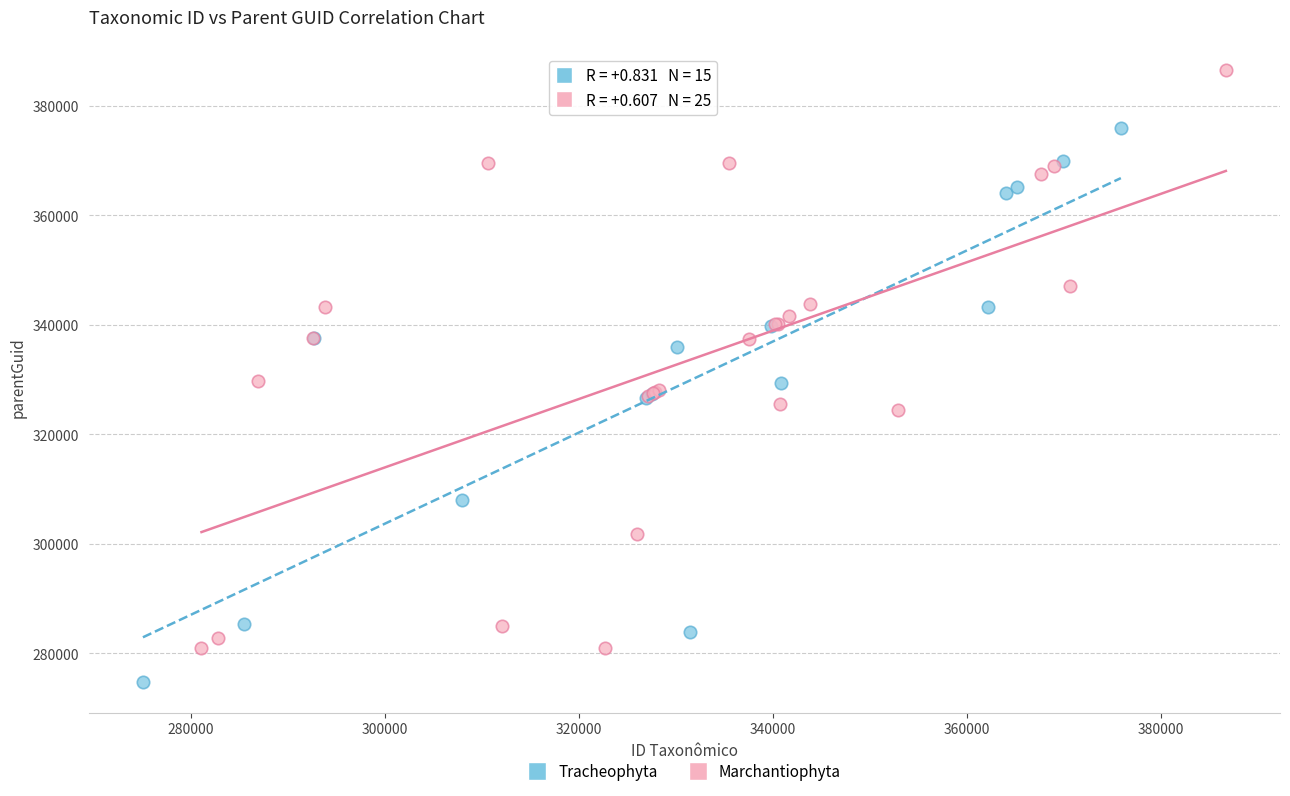

Which series reaches the maximum Y coordinate?

Marchantiophyta